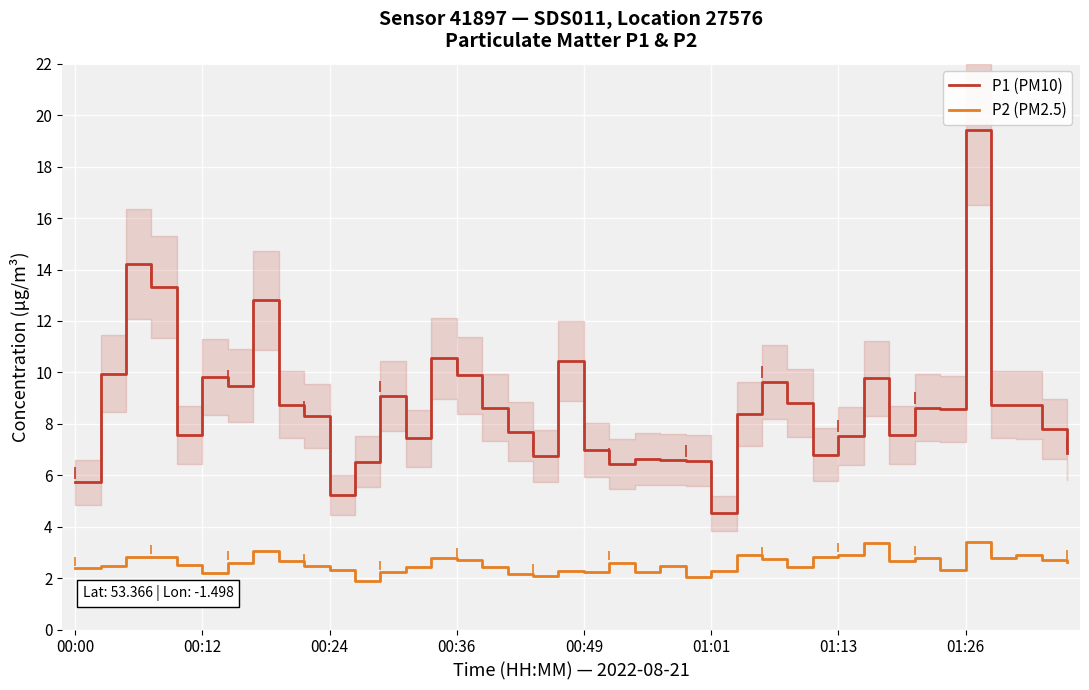

The P1 (PM10) series shows 13.1 at 00:12. True or false?

False